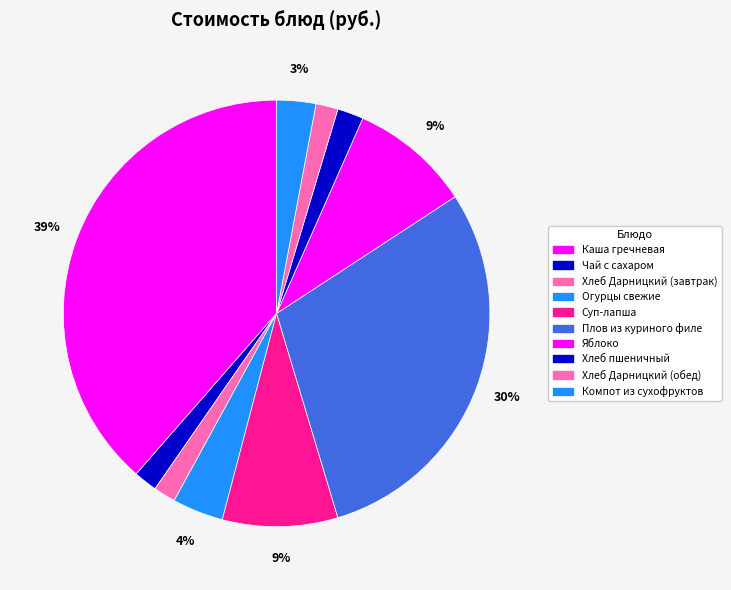

To the nearest percent, what is the average slice percentage?

10%